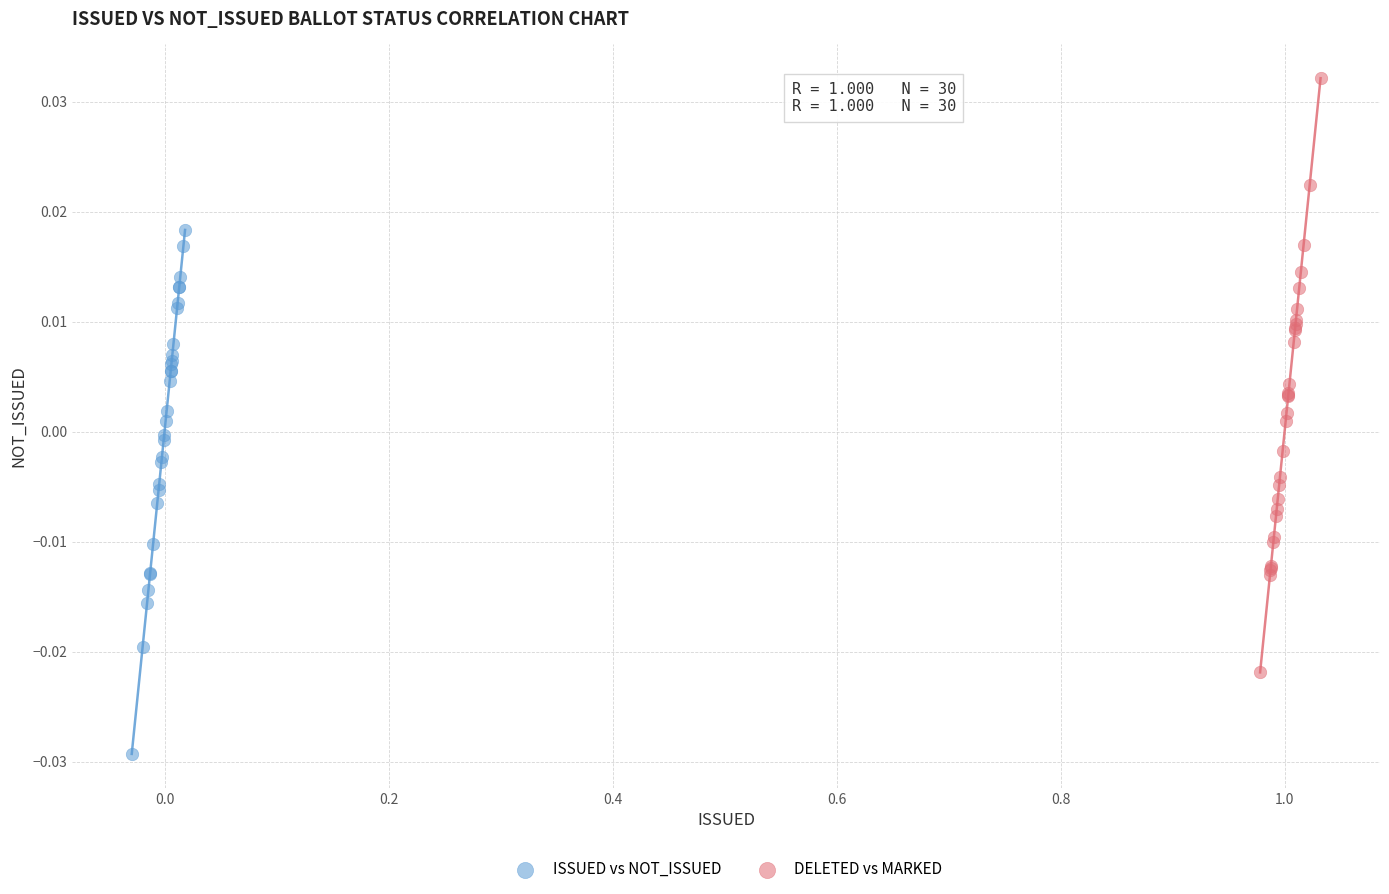

What are all the series names shown in the legend?

ISSUED vs NOT_ISSUED, DELETED vs MARKED